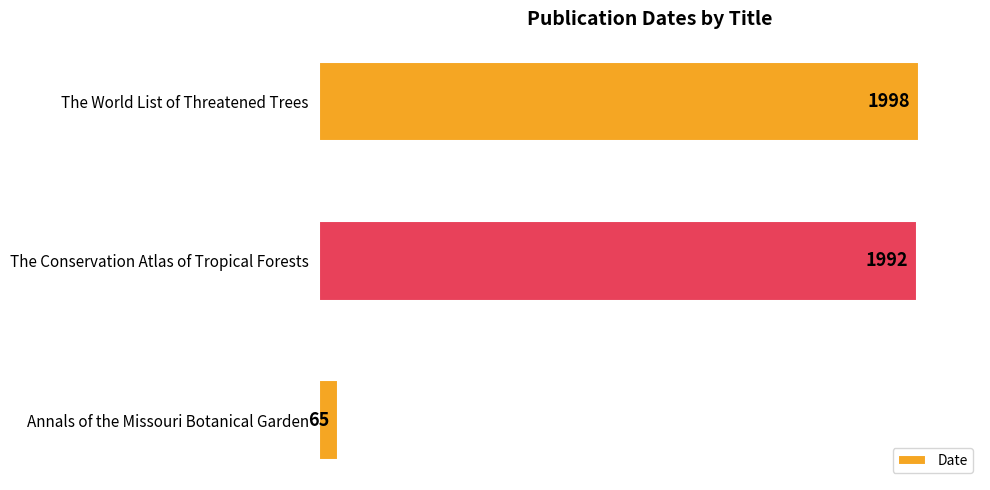

Reading bottom to top, extract all data points from this chart.

65	1992	1998